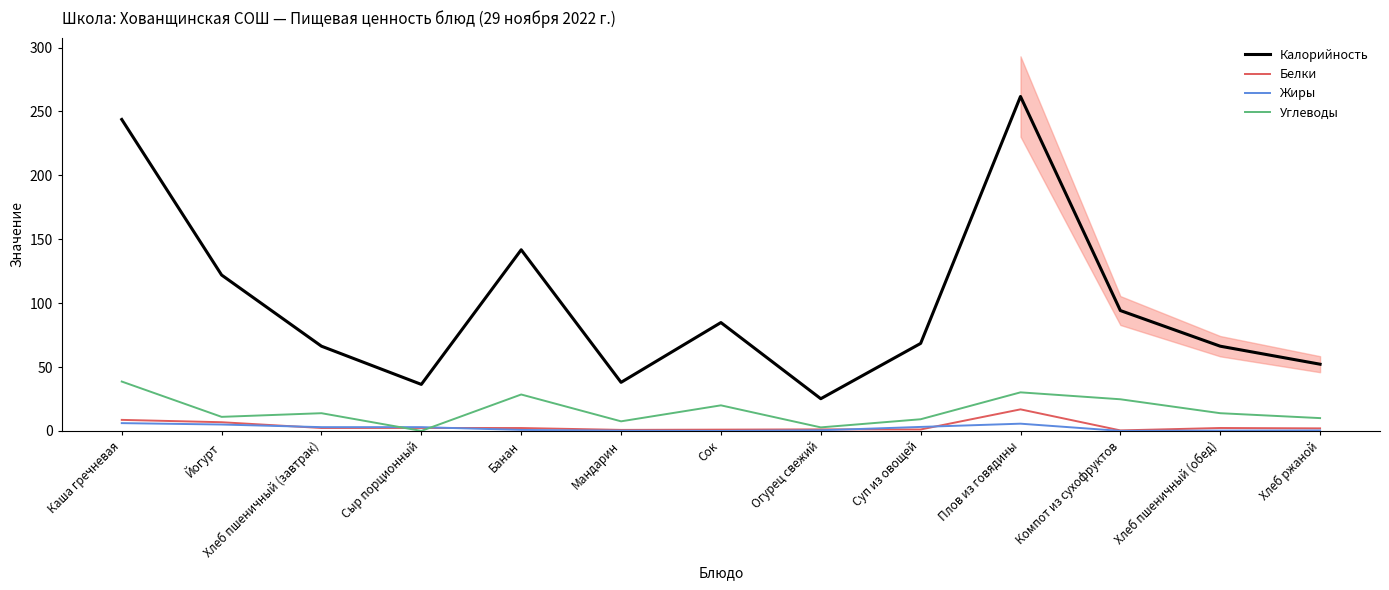

At which category does Углеводы reach its first local peak?

Хлеб пшеничный (завтрак)